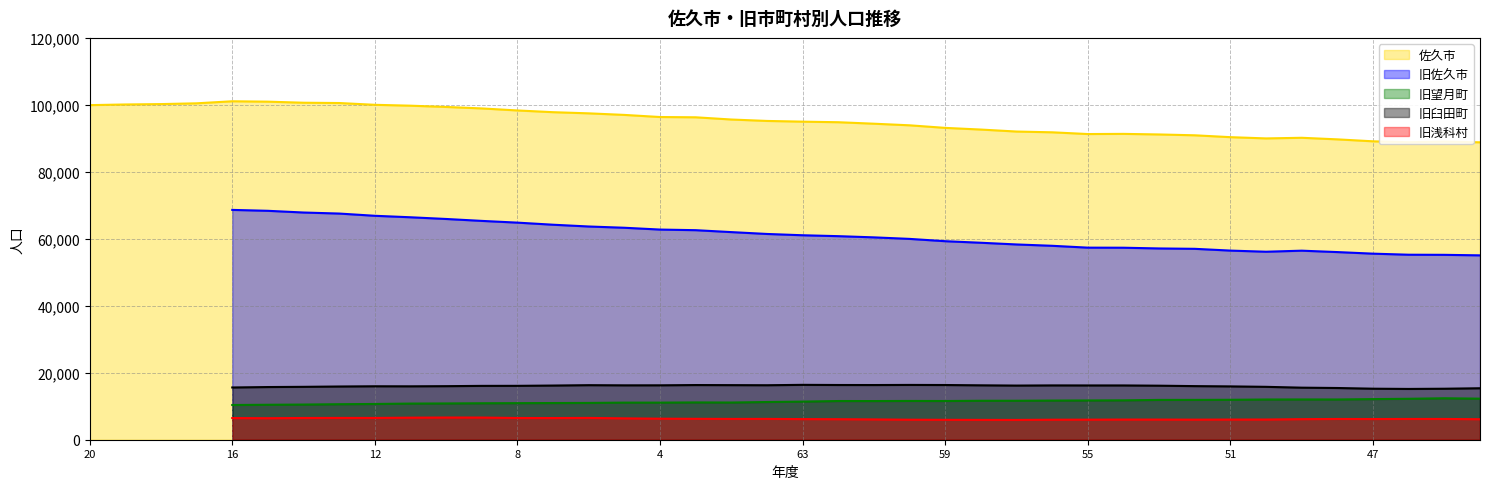

The value of 佐久市 at 52 is 90911. True or false?

True